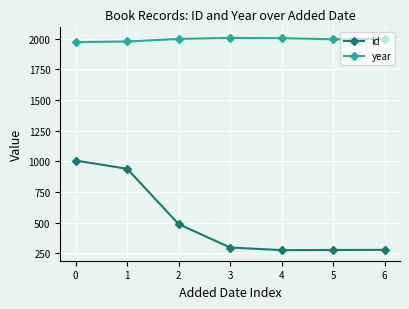

What is the sum of all id values?

3556